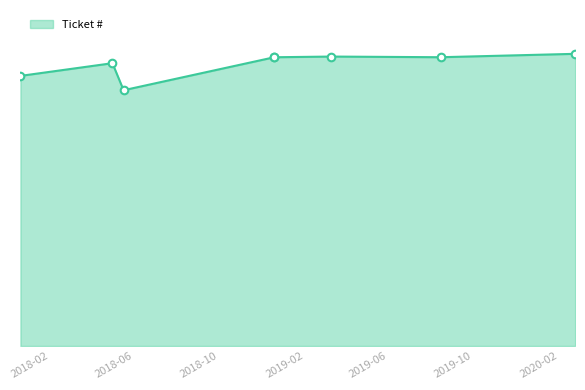

Between 2018-05-01 and 2018-05-17, which is larger?

2018-05-01